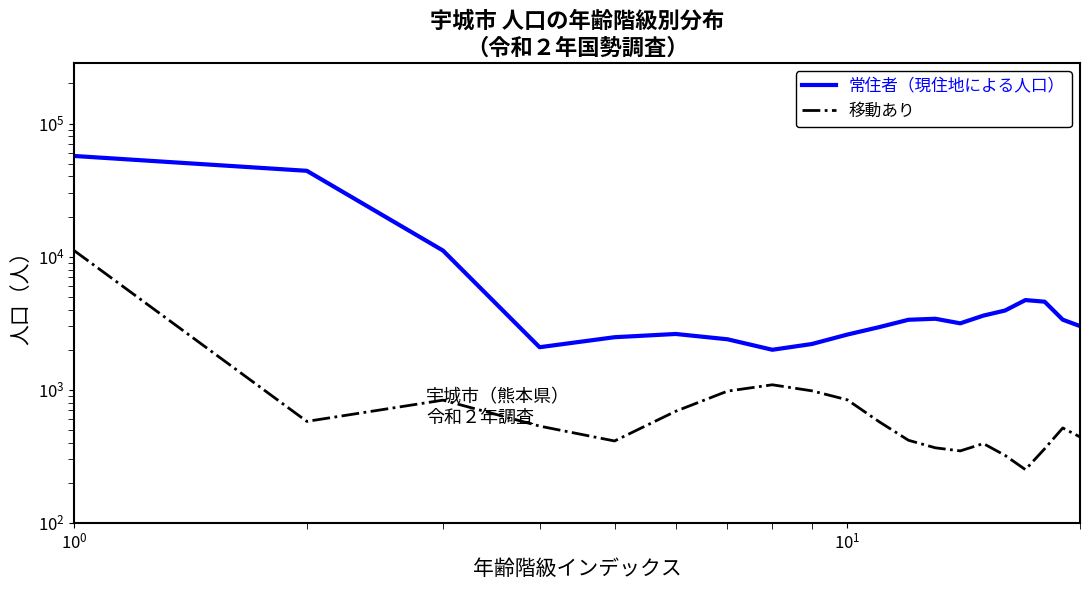

Does the chart display data point markers on the line(s)?

No